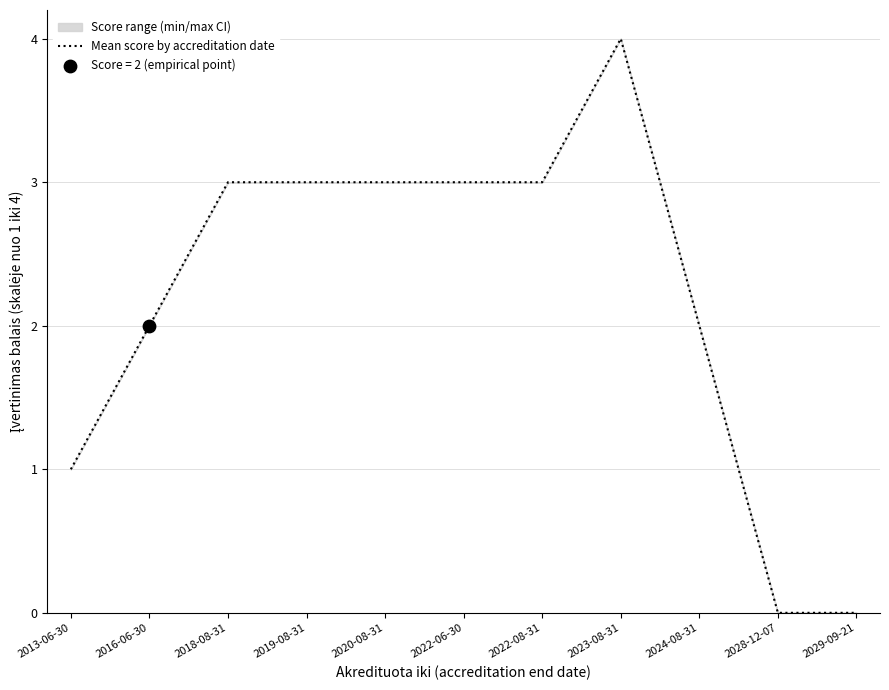

Which has a higher value, 2024-08-31 or 2019-08-31?

2019-08-31